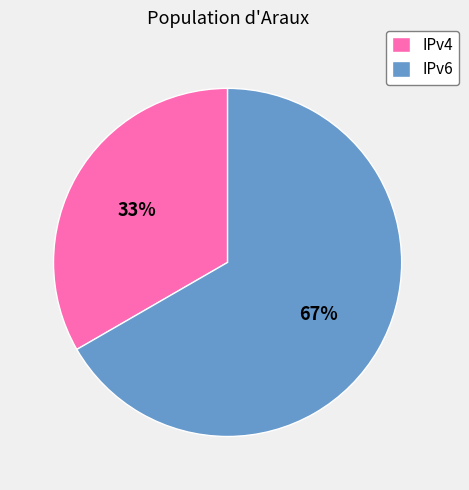

How many slices are in this pie chart?

2